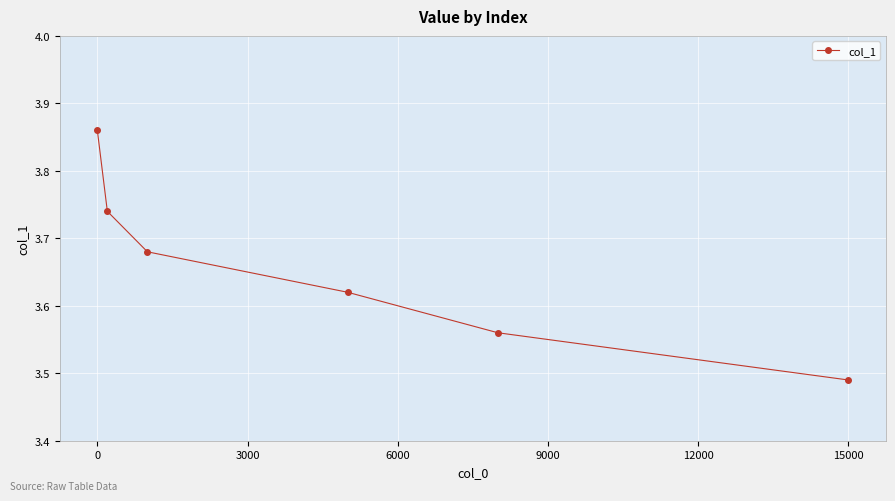

Is this an area chart (filled region under the line)?

No